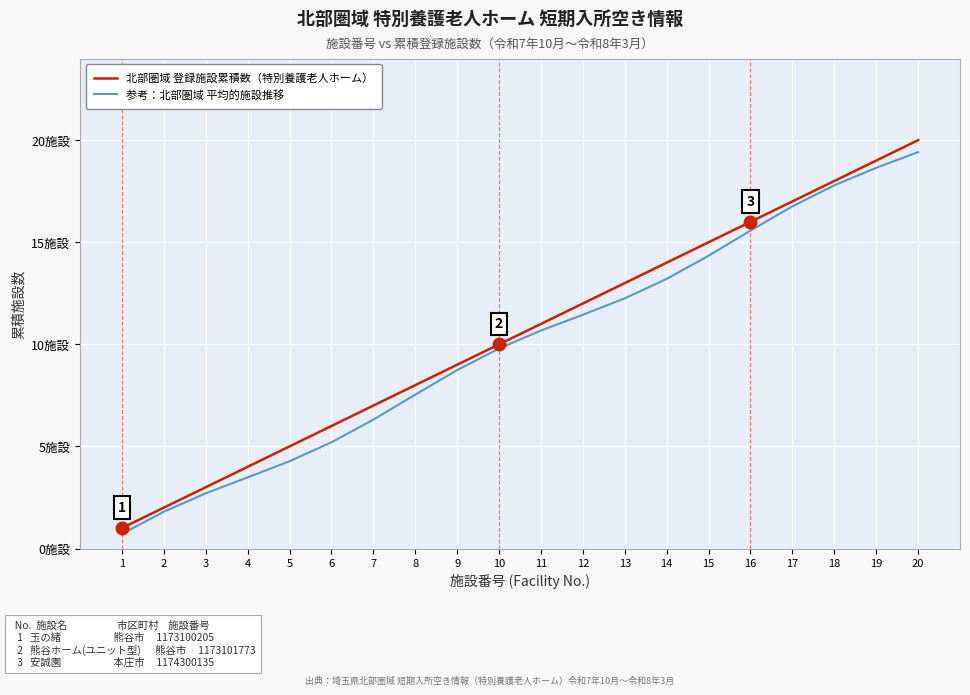

True or false: 参考：北部圏域 平均的施設推移 and 北部圏域 登録施設累積数（特別養護老人ホーム） intersect in this chart.

False